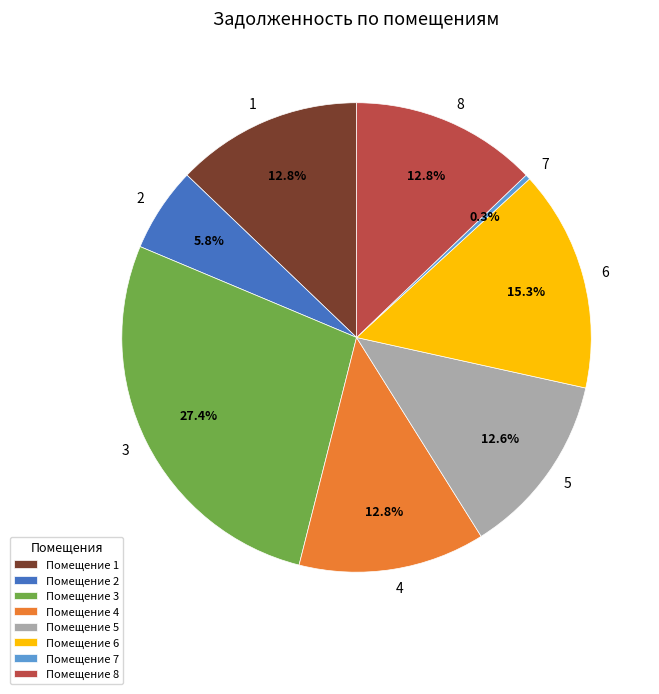

Is it true that 2 is 6% of the pie?

True